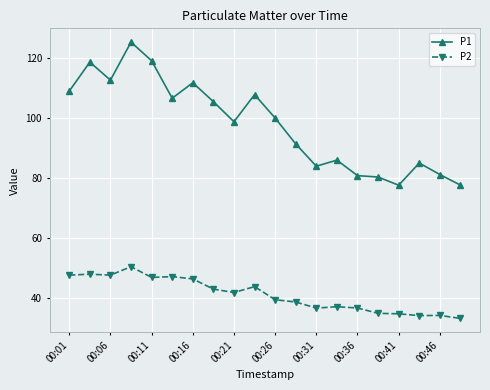

Which series has the widest spread of values?

P1